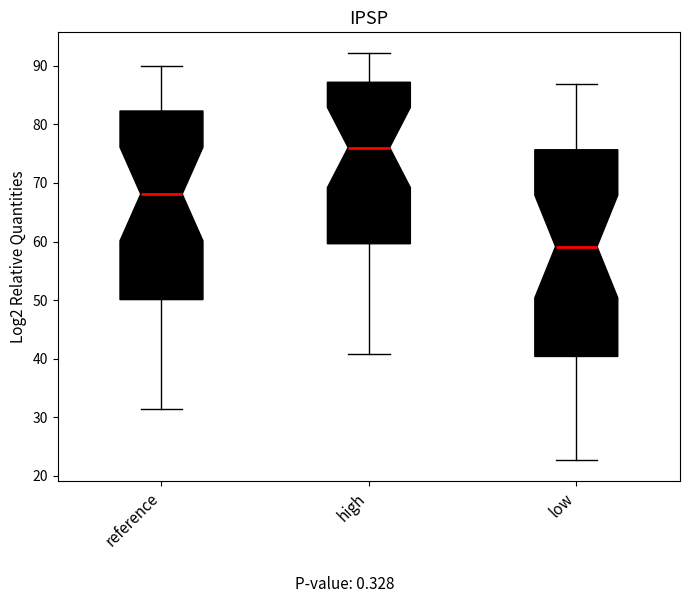

Which box has the lowest median line?

low